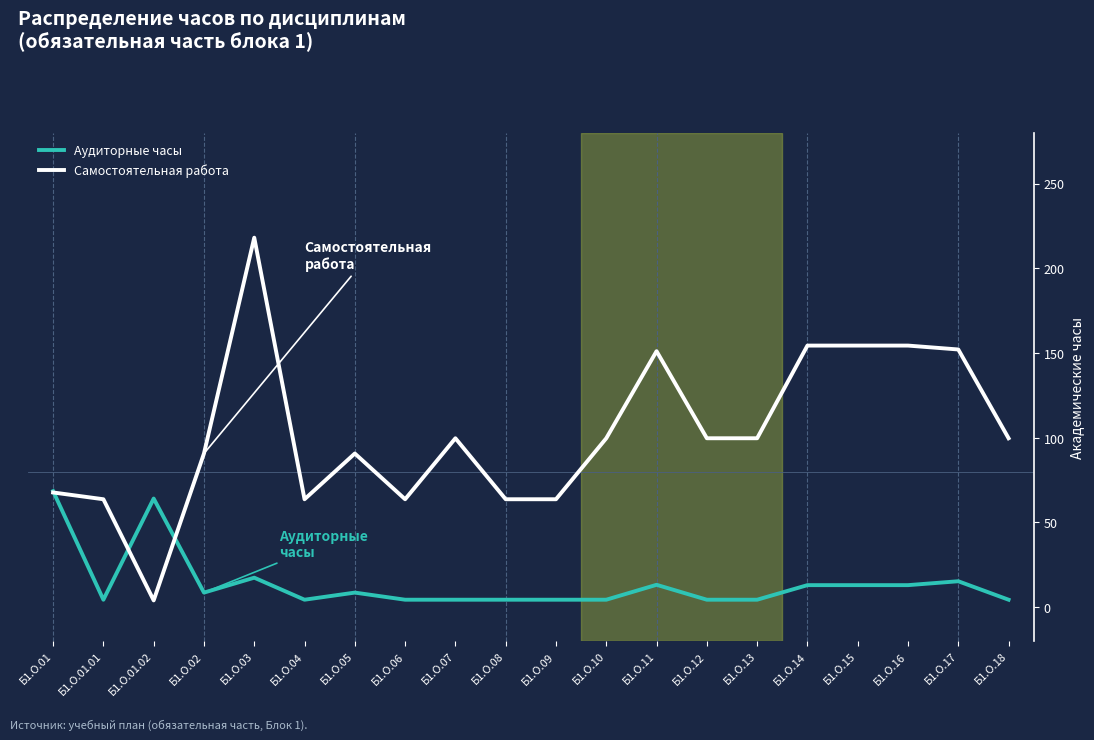

List the series in order of their peak value, lowest first.

Аудиторные часы, Самостоятельная работа